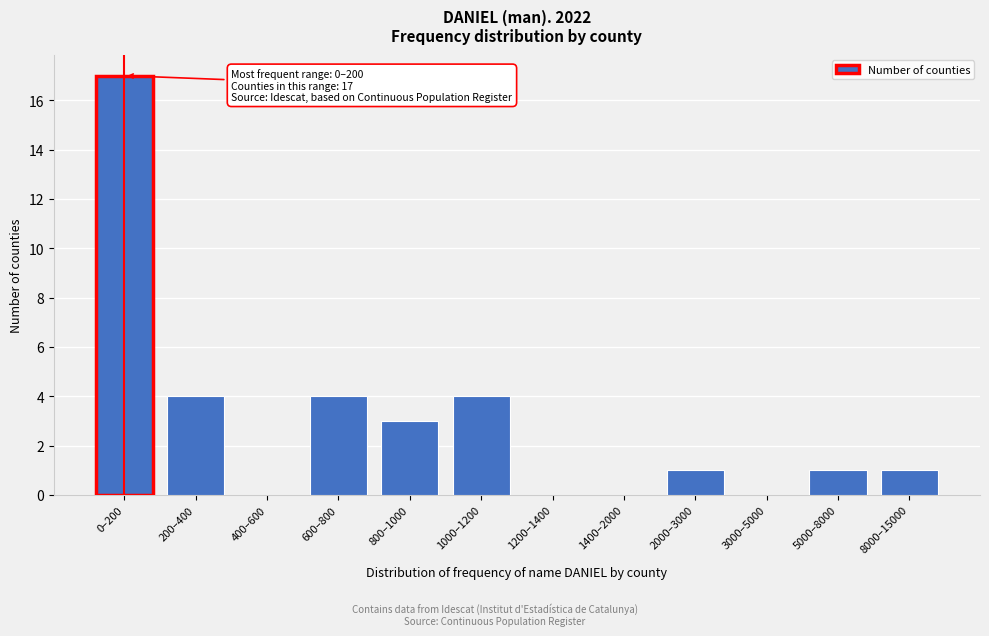

Reading left to right, list all the values displayed in this chart.

0–200=17	200–400=4	400–600=0	600–800=4	800–1000=3	1000–1200=4	1200–1400=0	1400–2000=0	2000–3000=1	3000–5000=0	5000–8000=1	8000–15000=1